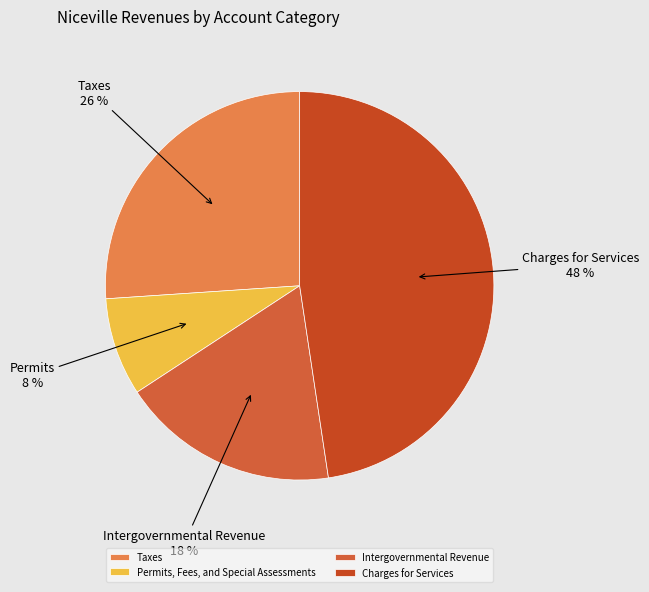

Combined, do Taxes and Charges for Services account for over 50%?

Yes